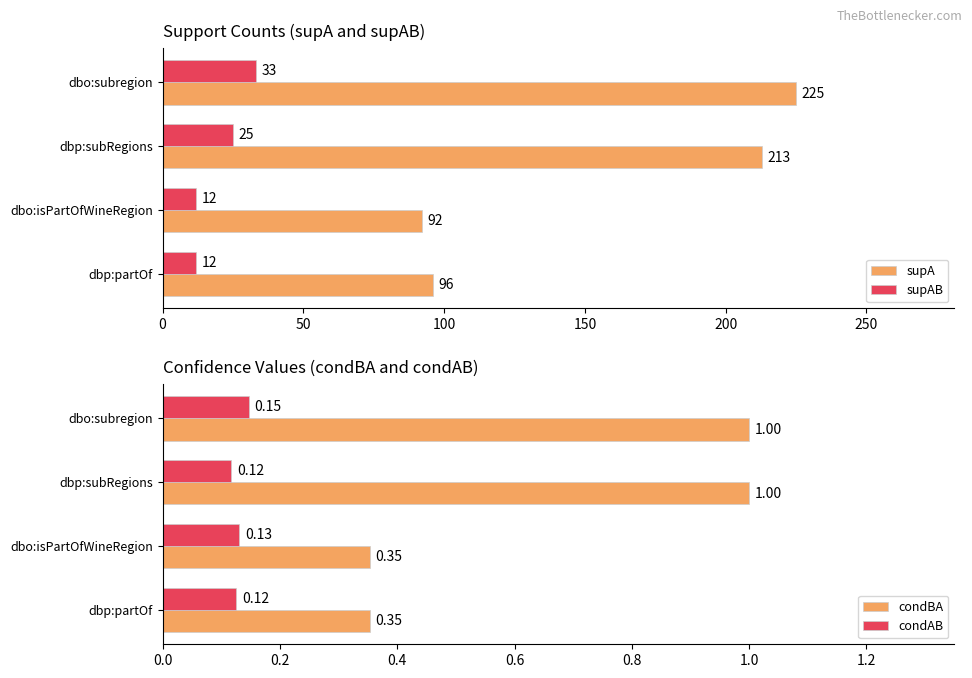

What is the difference between the supAB values at dbp:subRegions and dbo:isPartOfWineRegion?

13